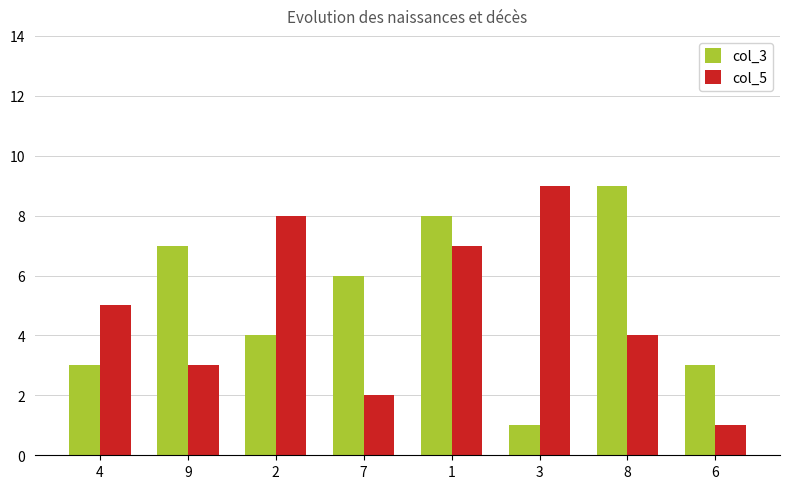

Between 1 and 6, which series saw the biggest shift?

col_5